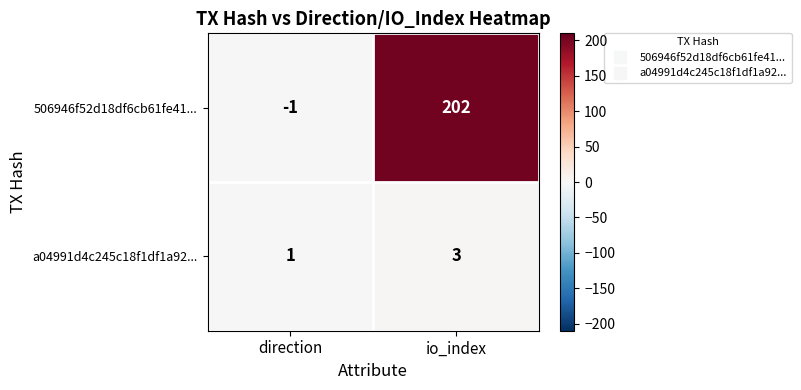

What is the sum of all 506946f52d18df6cb61fe41... values?

201